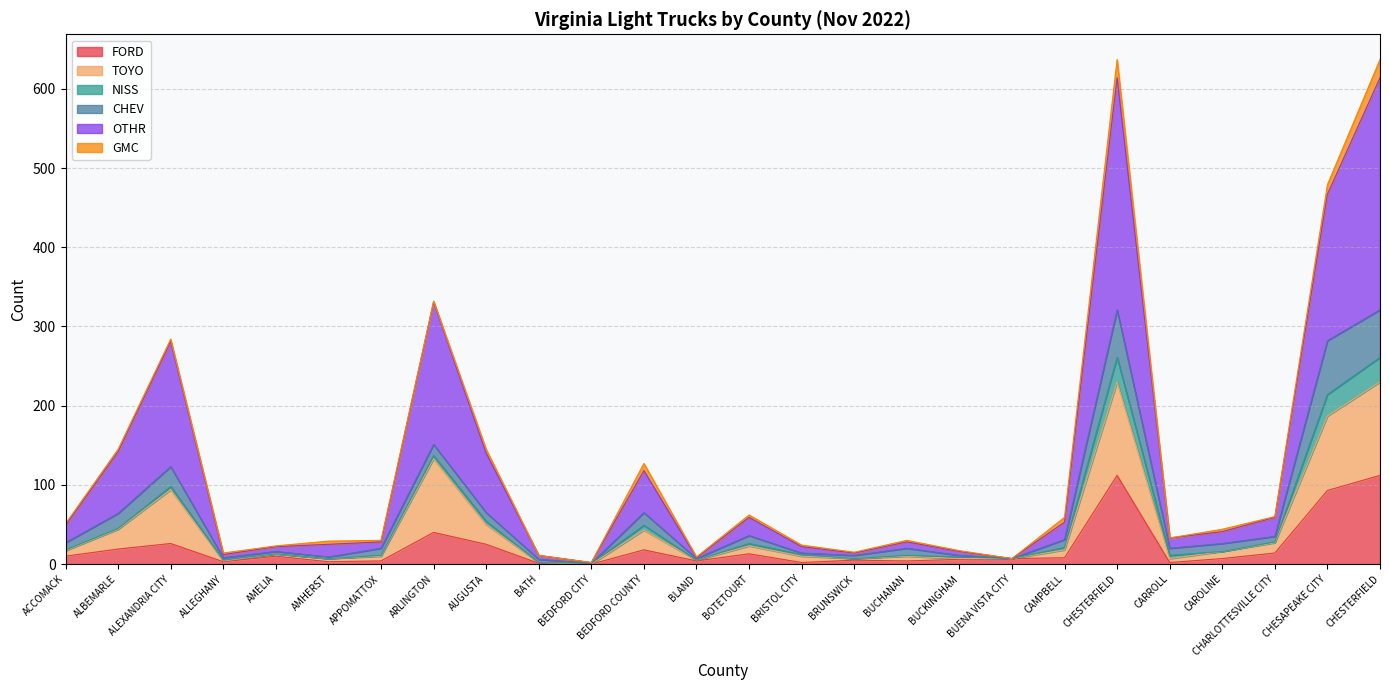

Which series has the widest spread of values?

OTHR